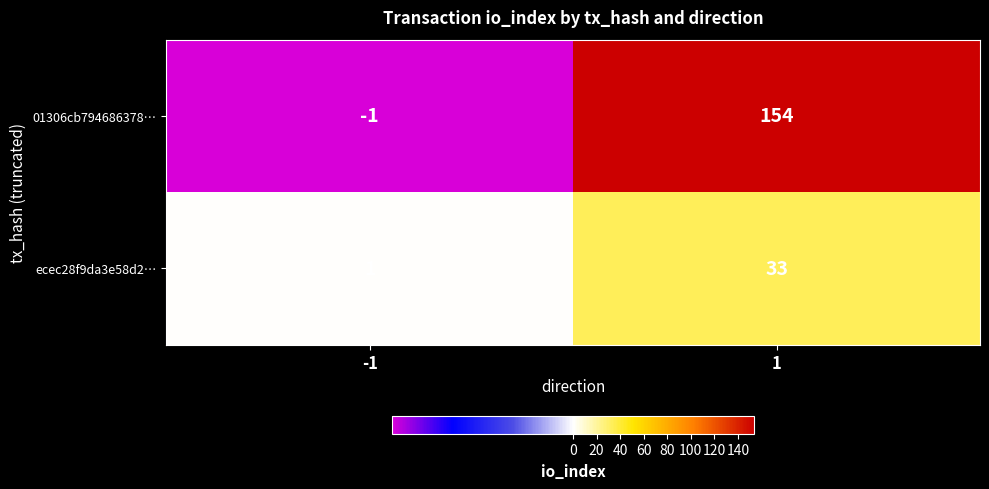

Which label corresponds to the smallest value in the chart?

-1